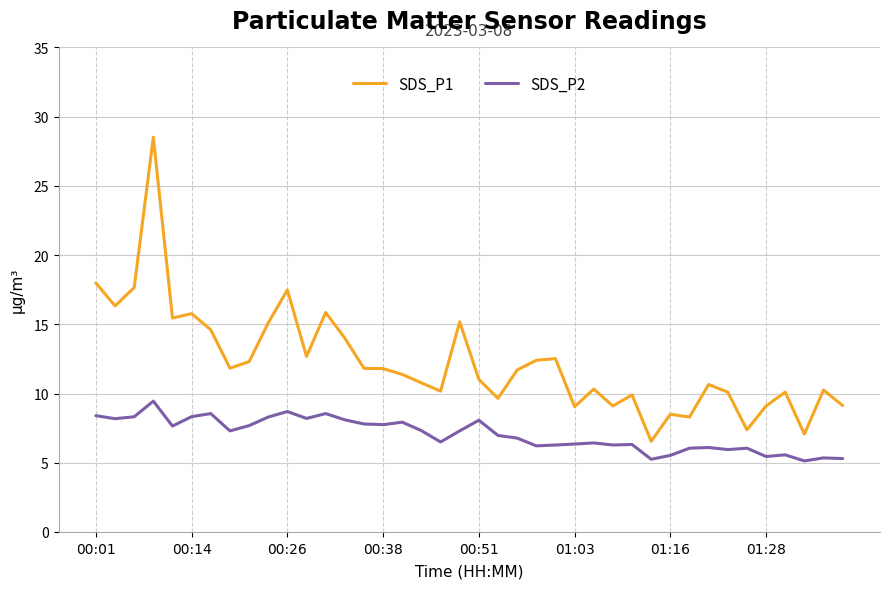

Which series has the widest spread of values?

SDS_P1